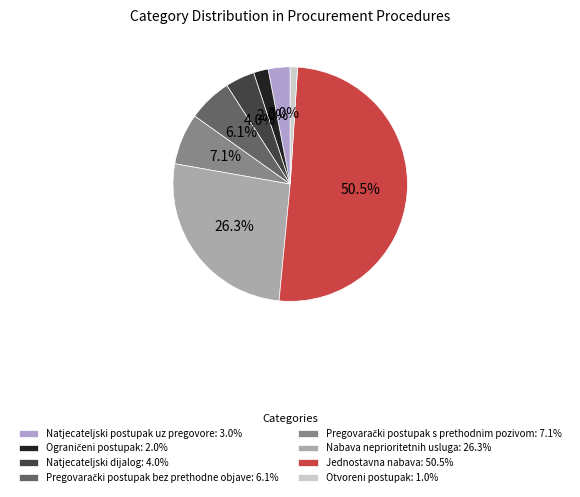

Rank the categories by value from lowest to highest.

Otvoreni postupak, Ograničeni postupak, Natjecateljski postupak uz pregovore, Natjecateljski dijalog, Pregovarački postupak bez prethodne objave, Pregovarački postupak s prethodnim pozivom, Nabava neprioritetnih usluga, Jednostavna nabava